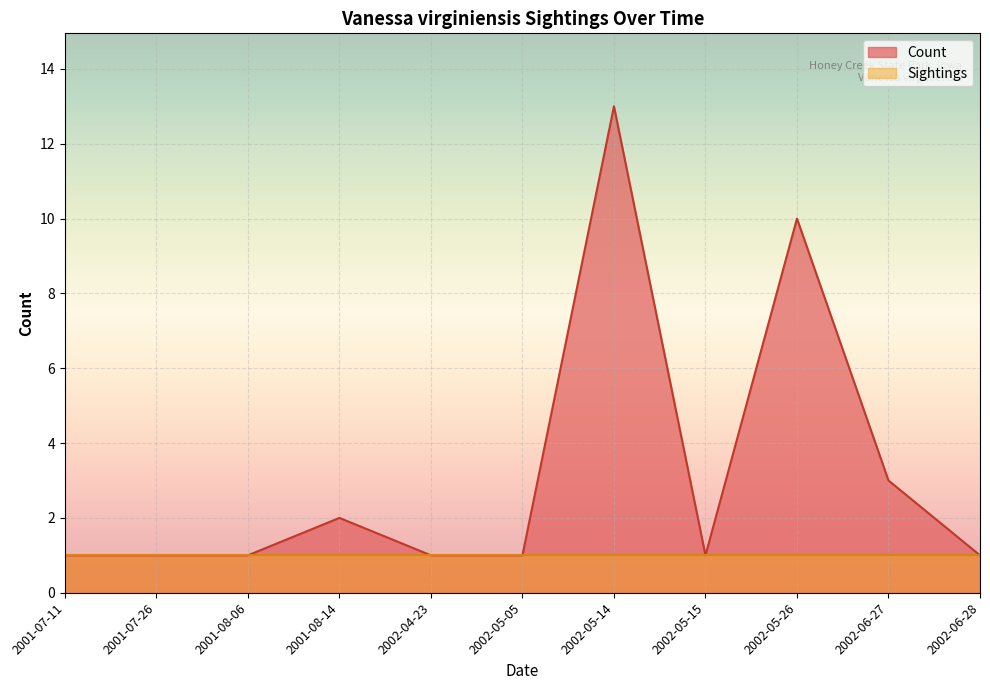

True or false: Sightings and Count intersect in this chart.

False